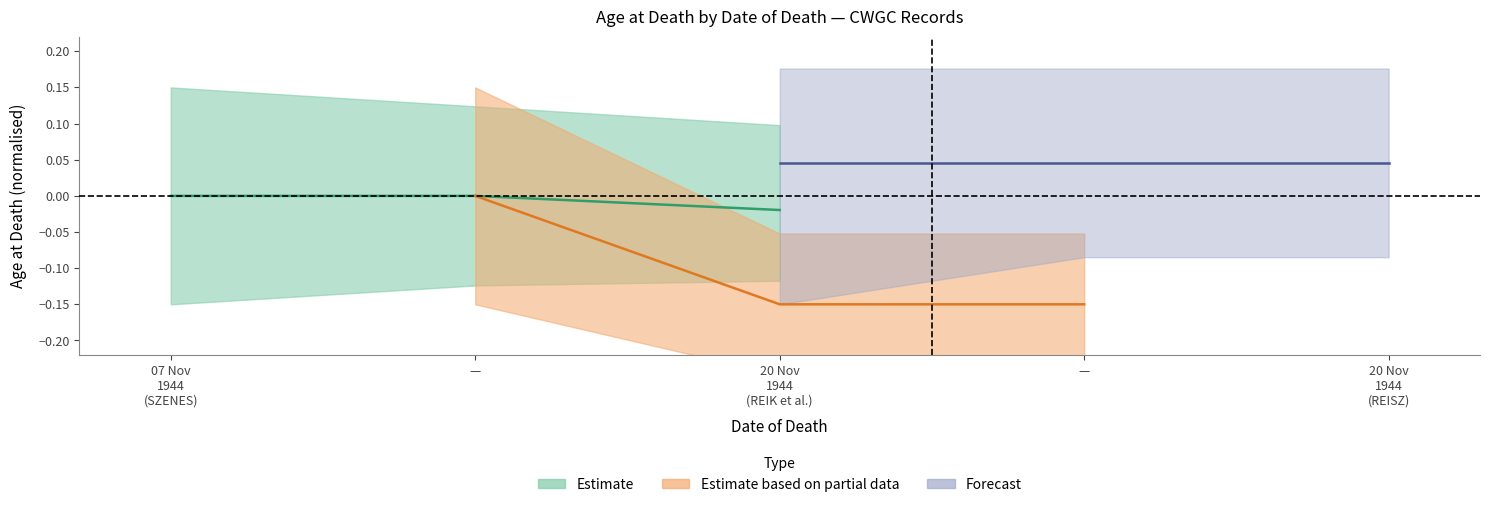

Rank the categories by value from lowest to highest.

20 Nov 1944 (REIK et al.), 07 Nov 1944 (SZENES), —